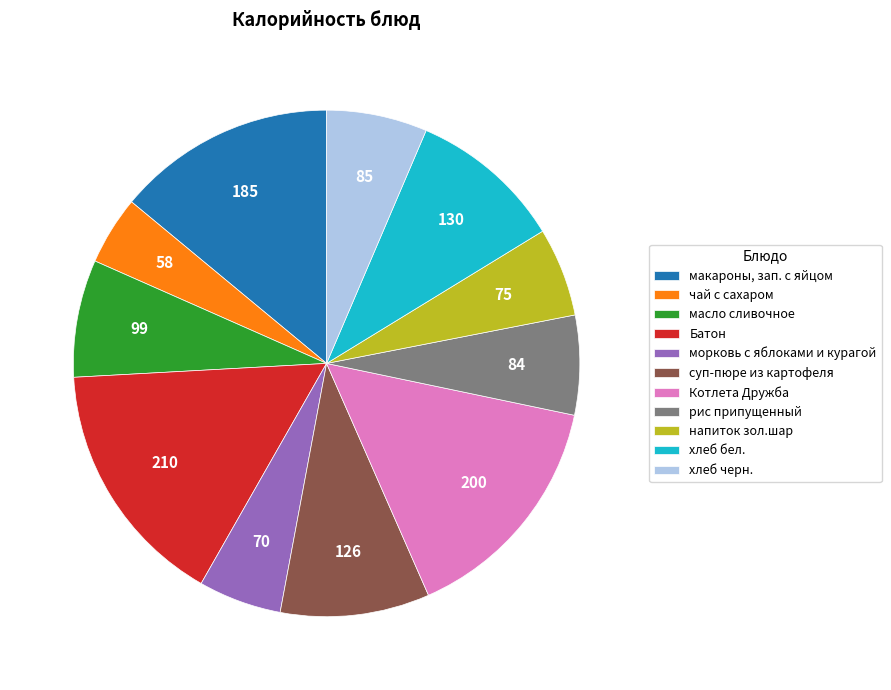

Is the sum of Батон and масло сливочное greater than half?

No